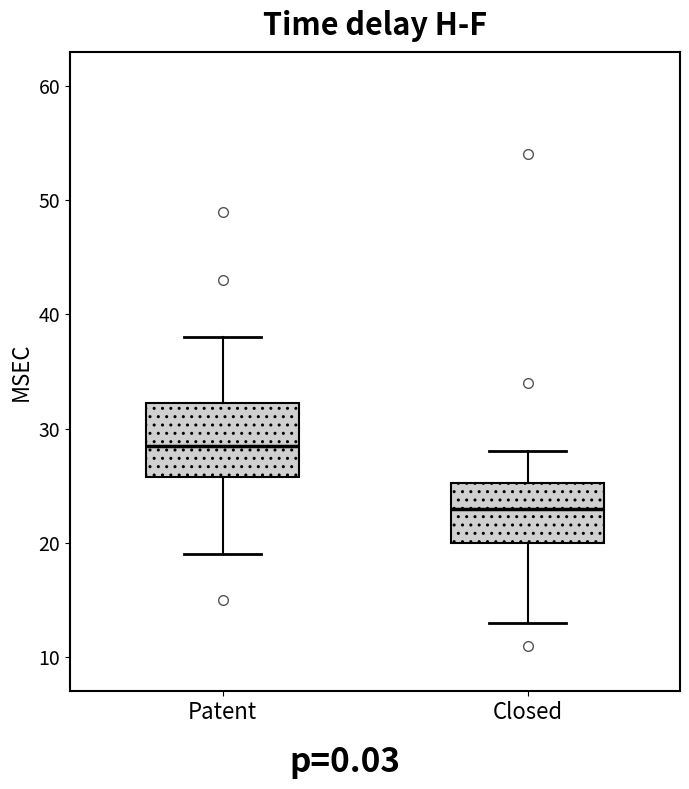

Where is the upper edge of the box for Closed on the y-axis? The values are not printed on the chart, so give them approximately, as read against the axis.

25